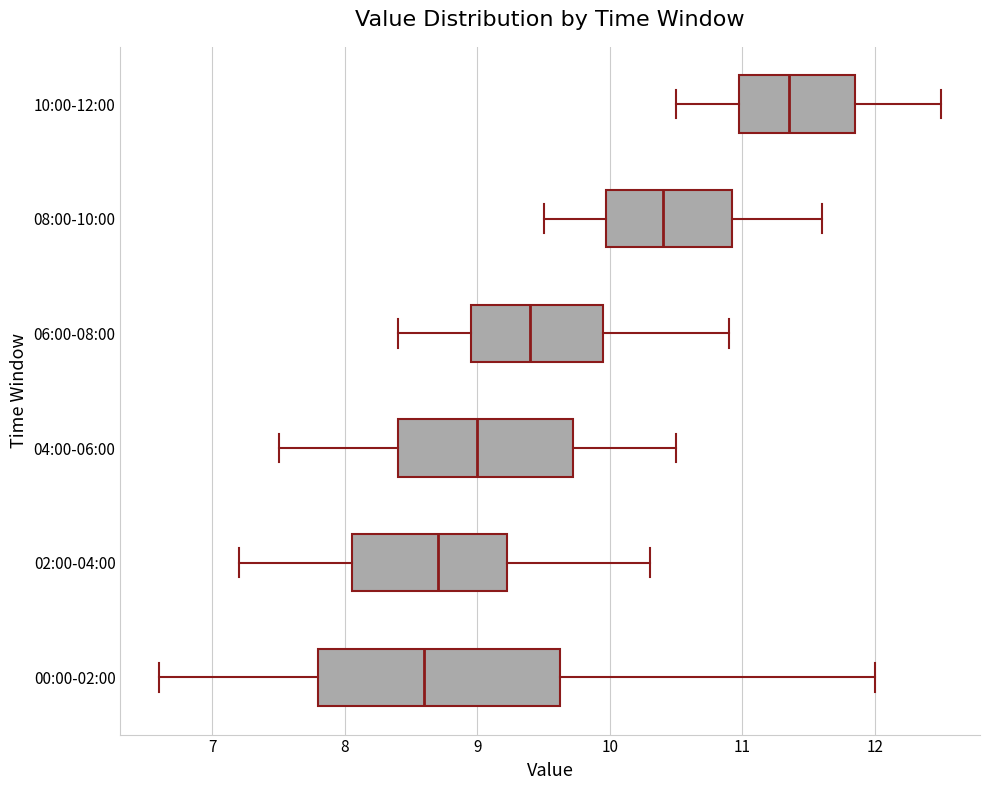

Reading bottom to top, read every box against the x-axis: the position of its median line, the range the box covers, and the ends of its whiskers. The values are not printed on the chart, so give them approximately, as read against the axis.

00:00-02:00: median 8.6, box 7.8 to 9.6, whiskers 6.6 to 12.0
02:00-04:00: median 8.7, box 8.1 to 9.2, whiskers 7.2 to 10.3
04:00-06:00: median 9.0, box 8.4 to 9.7, whiskers 7.5 to 10.5
06:00-08:00: median 9.4, box 9.0 to 10.0, whiskers 8.4 to 10.9
08:00-10:00: median 10.4, box 10.0 to 10.9, whiskers 9.5 to 11.6
10:00-12:00: median 11.4, box 11.0 to 11.9, whiskers 10.5 to 12.5